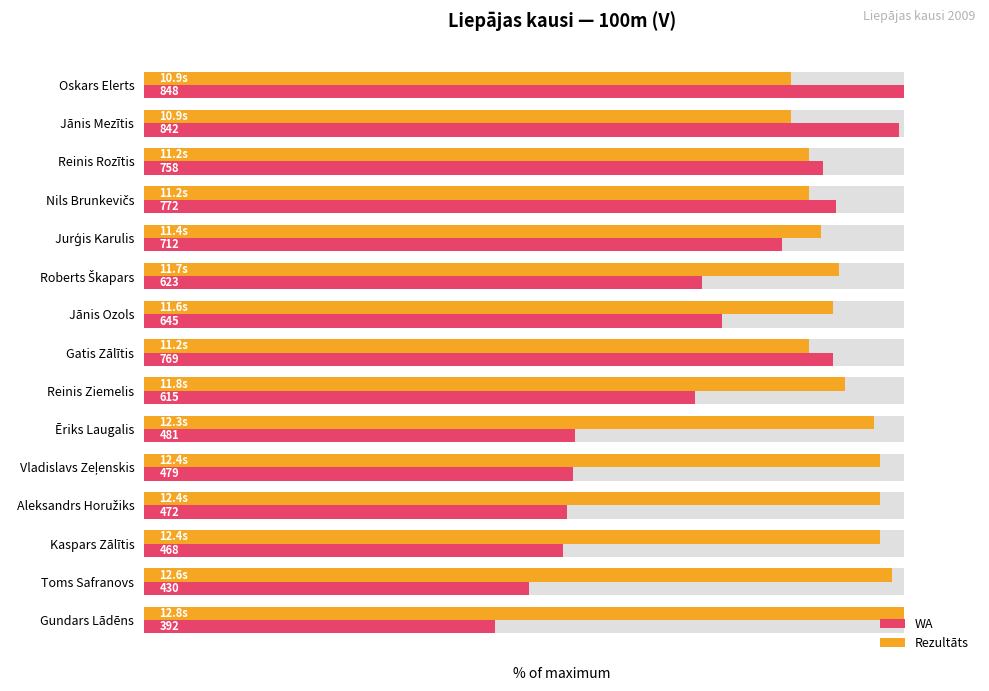

How many bars are there in each group?

2